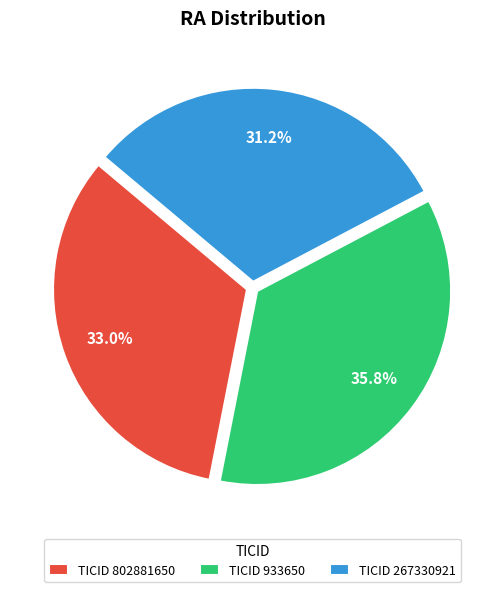

Approximately how many times larger is the value at TICID 933650 compared to TICID 802881650?

1.1